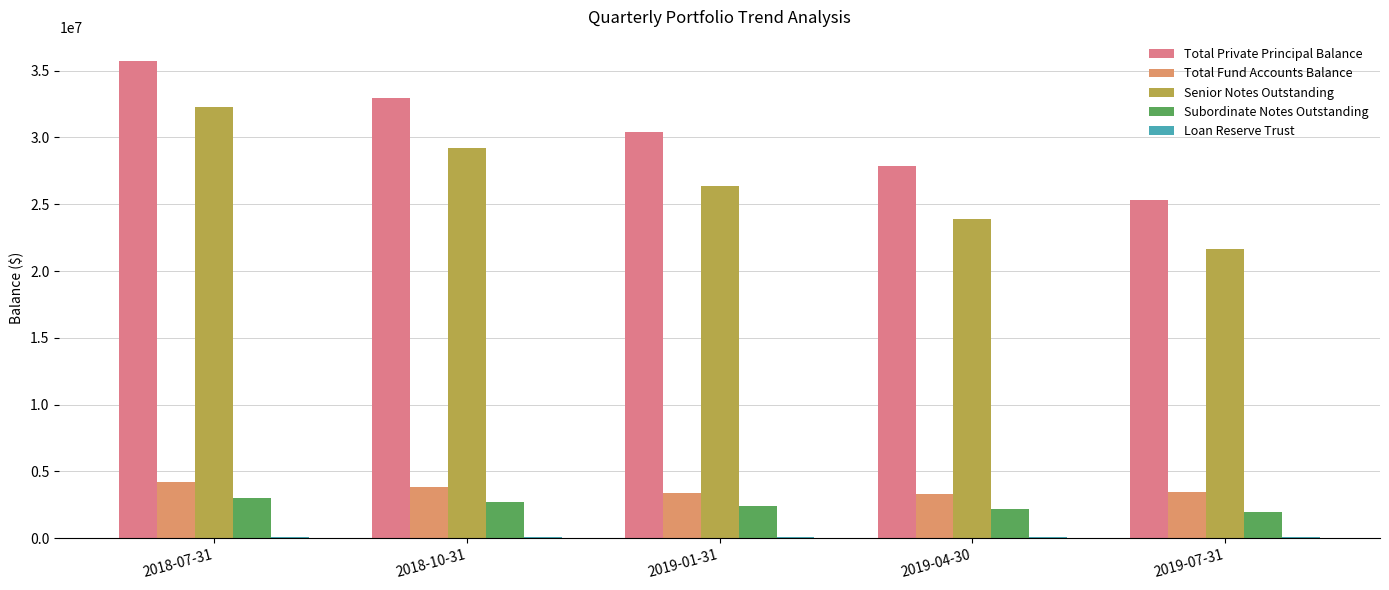

The value of Total Private Principal Balance at 2019-04-30 is 27838479.2. True or false?

True